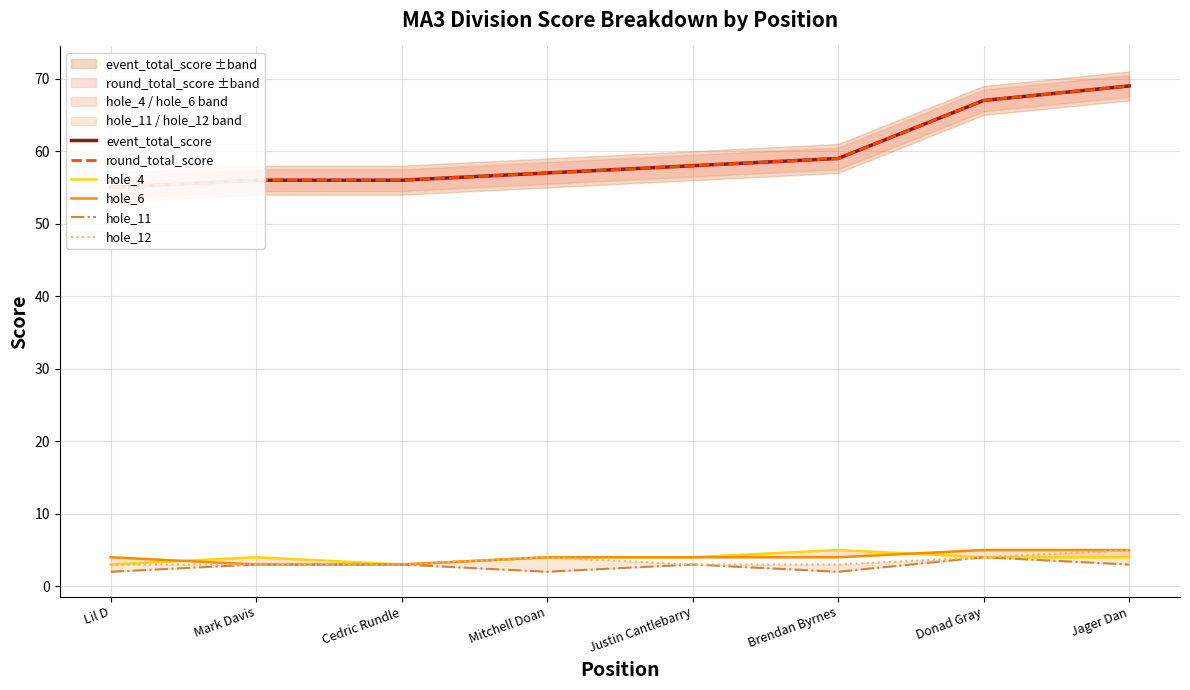

Reading left to right, what are all the values shown in this chart?

event_total_score: 55	56	56	57	58	59	67	69
round_total_score: 55	56	56	57	58	59	67	69
hole_4: 3	4	3	4	4	5	4	4
hole_6: 4	3	3	4	4	4	5	5
hole_11: 2	3	3	2	3	2	4	3
hole_12: 3	3	3	4	3	3	4	5